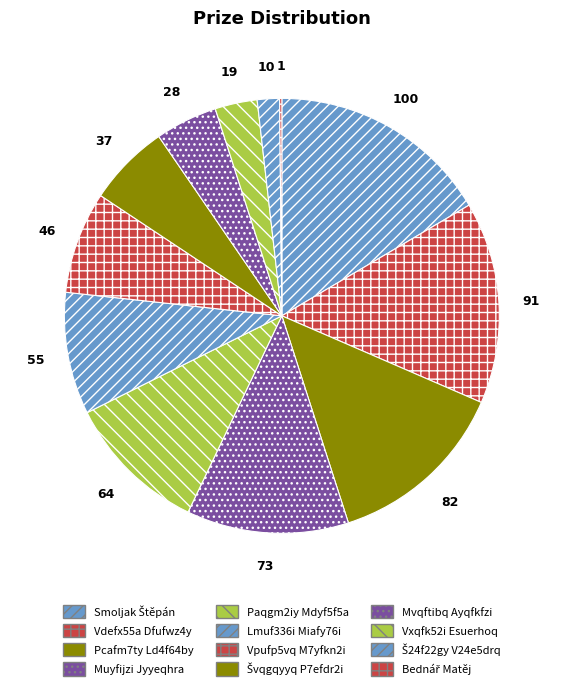

To the nearest percent, what portion does Smoljak Štěpán represent?

17%